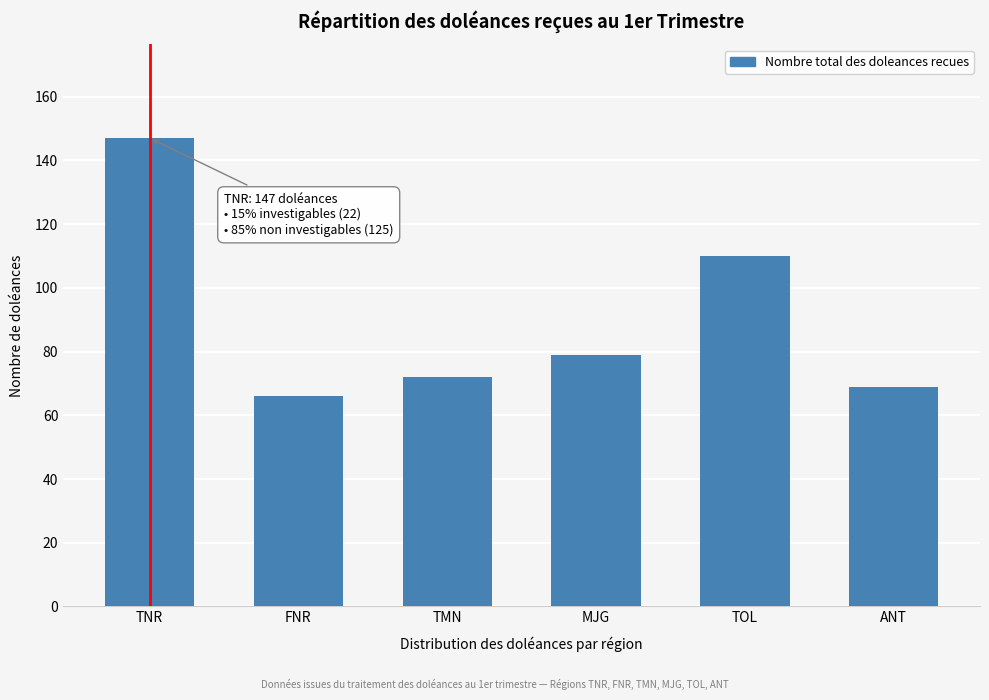

Reading left to right, transcribe all the data shown in this chart.

147	66	72	79	110	69